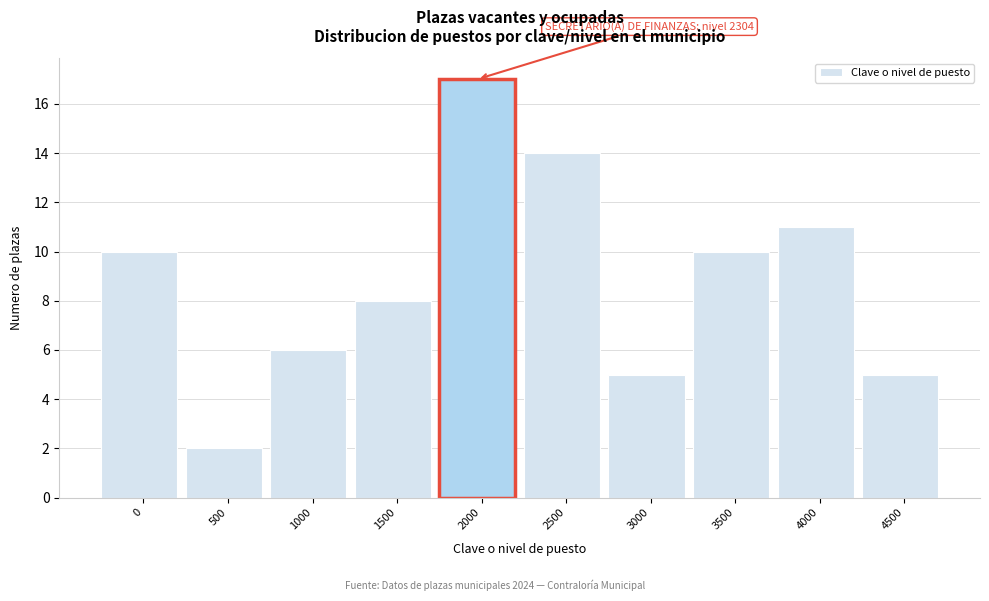

Reading right to left, list all the values displayed in this chart.

4500=5	4000=11	3500=10	3000=5	2500=14	2000=17	1500=8	1000=6	500=2	0=10